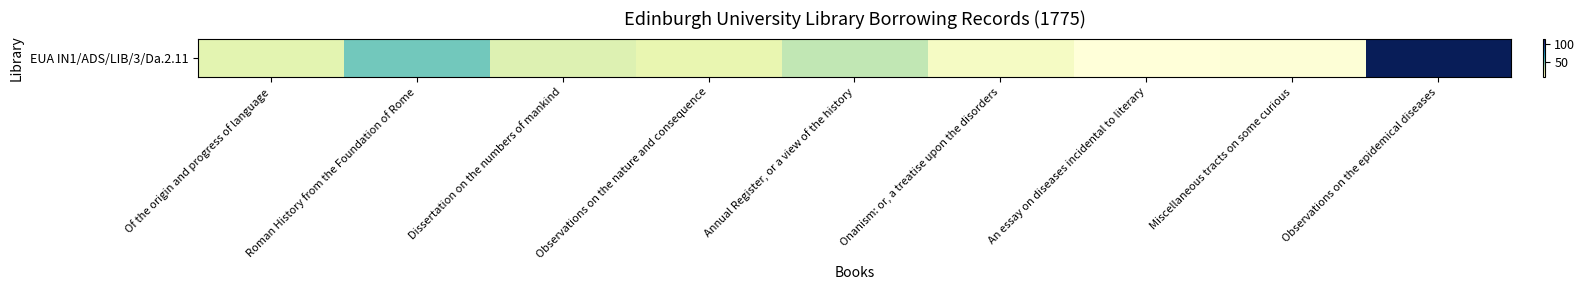

List the labels in order of value, largest first.

Observations on the epidemical diseases, Roman History from the Foundation of Rome, Annual Register, or a view of the history, Dissertation on the numbers of mankind, Of the origin and progress of language, Observations on the nature and consequence, Onanism: or, a treatise upon the disorders, Miscellaneous tracts on some curious, An essay on diseases incidental to literary